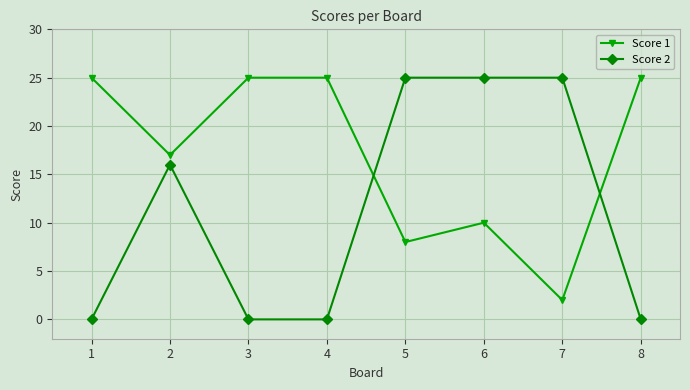

List the series in order of their overall mean, lowest first.

Score 2, Score 1